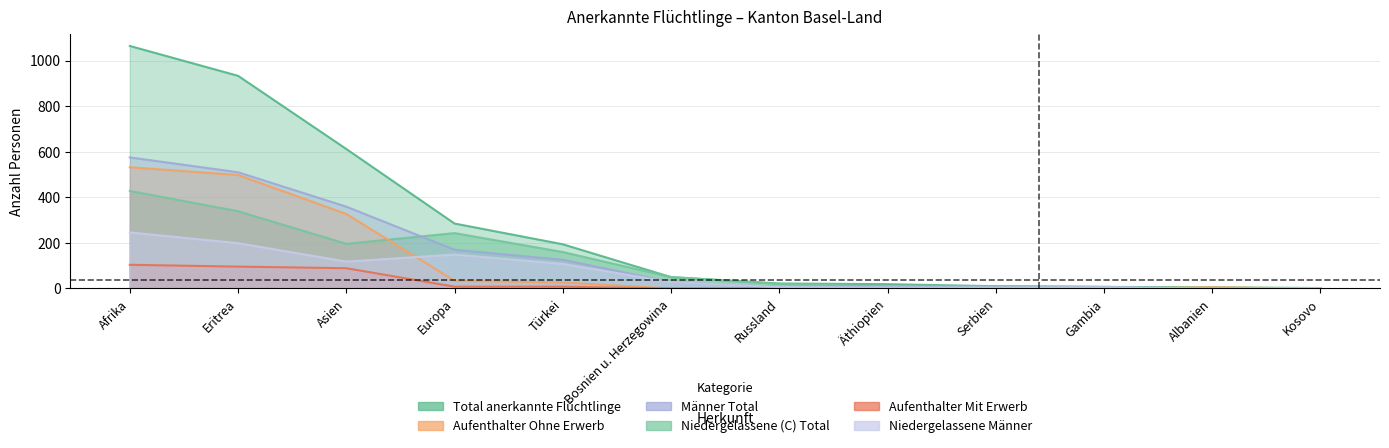

How many values in the Aufenthalter Ohne Erwerb series are below 6?

6